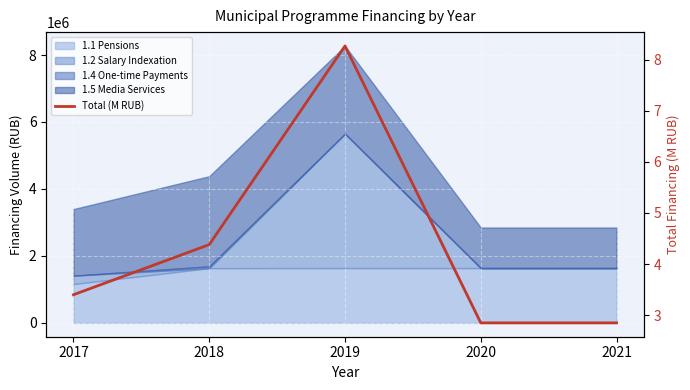

How many values are below 3?

2